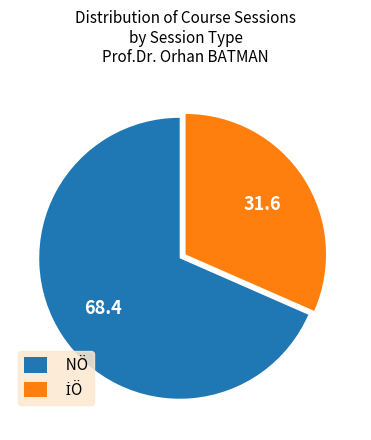

Is it true that NÖ is 68% of the pie?

True